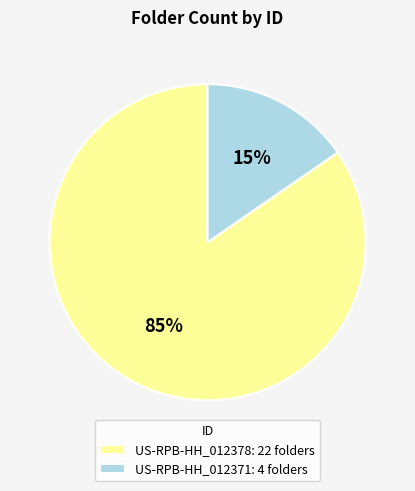

Is it true that US-RPB-HH_012371 is 22% of the pie?

False